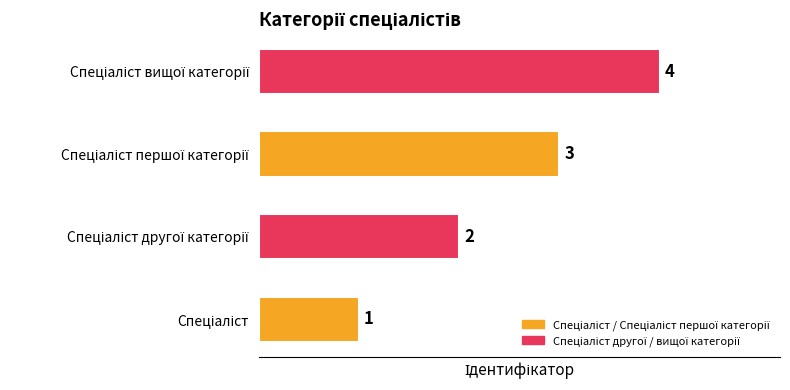

How many bars are there in total?

4